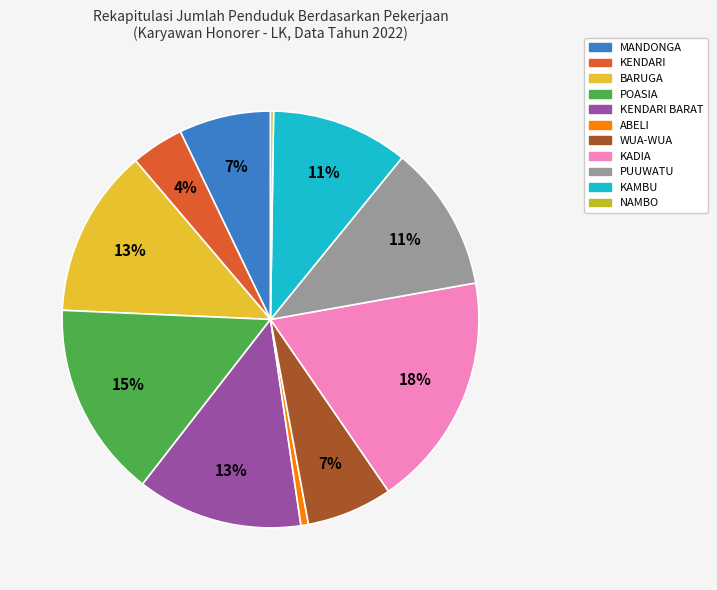

Is there any slice that represents more than half of the pie?

No